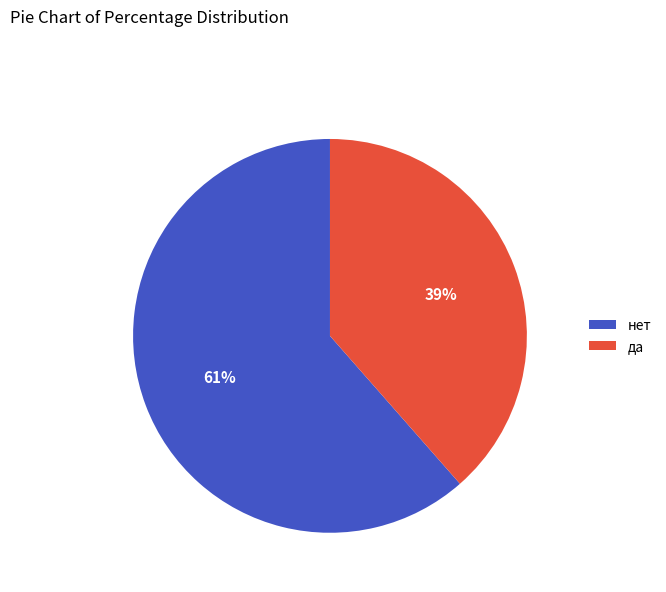

Does any single category account for the majority?

Yes